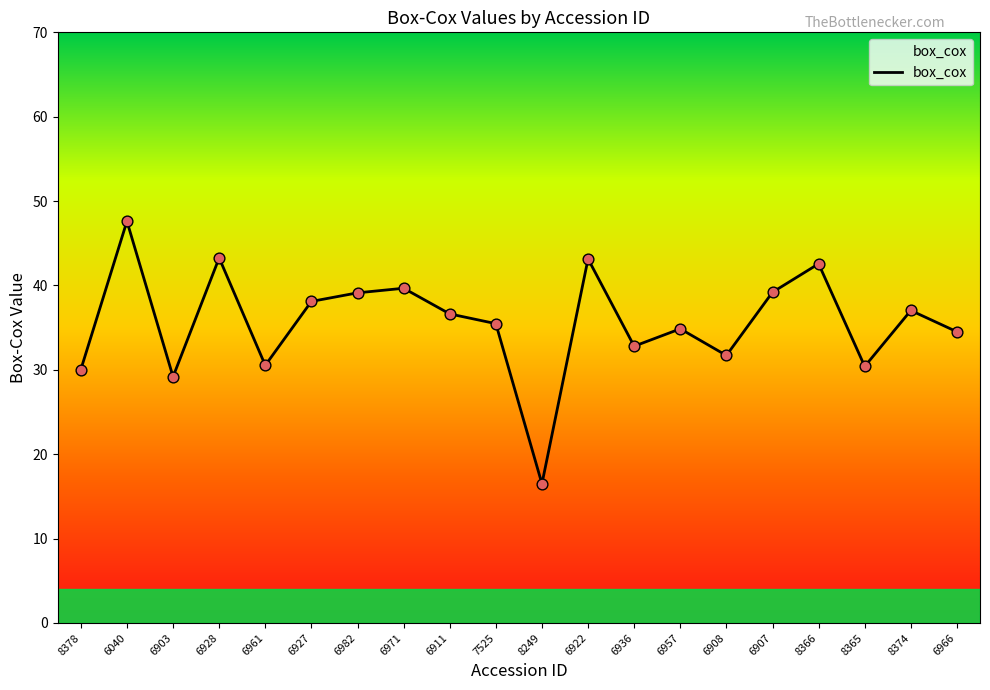

What is the change in value from 6040 to 8249?

-31.1